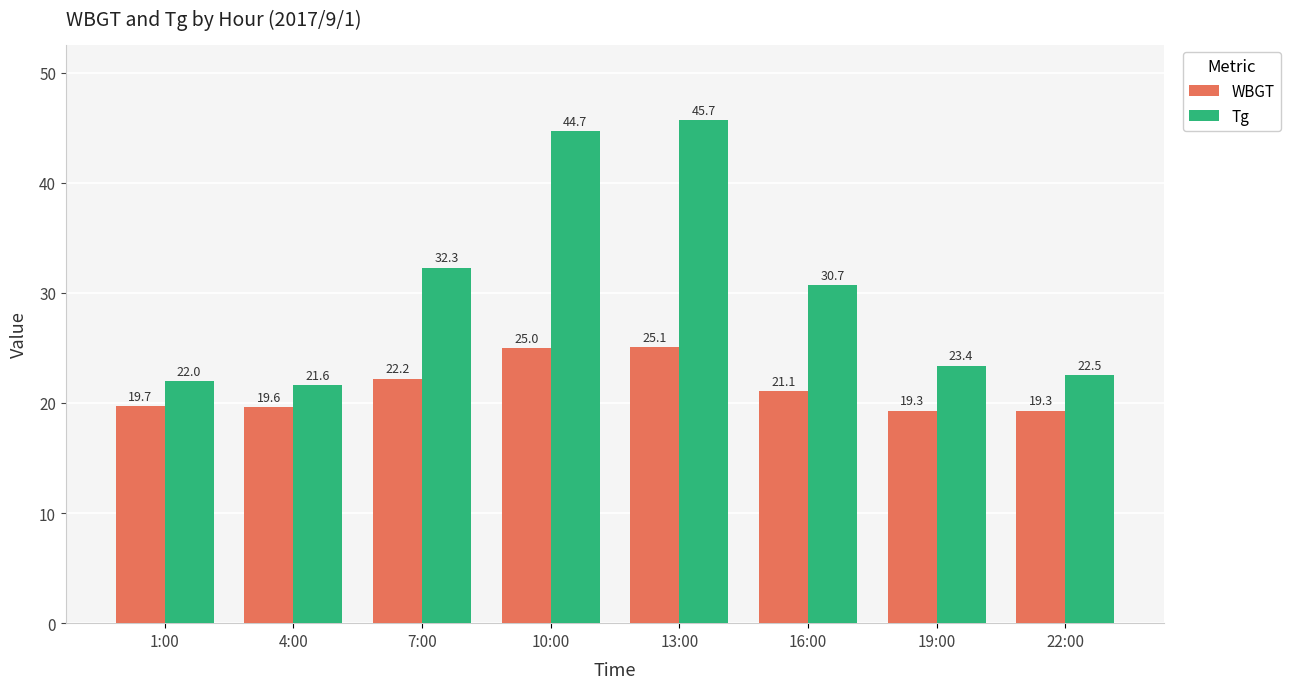

How many series are shown in this chart?

2